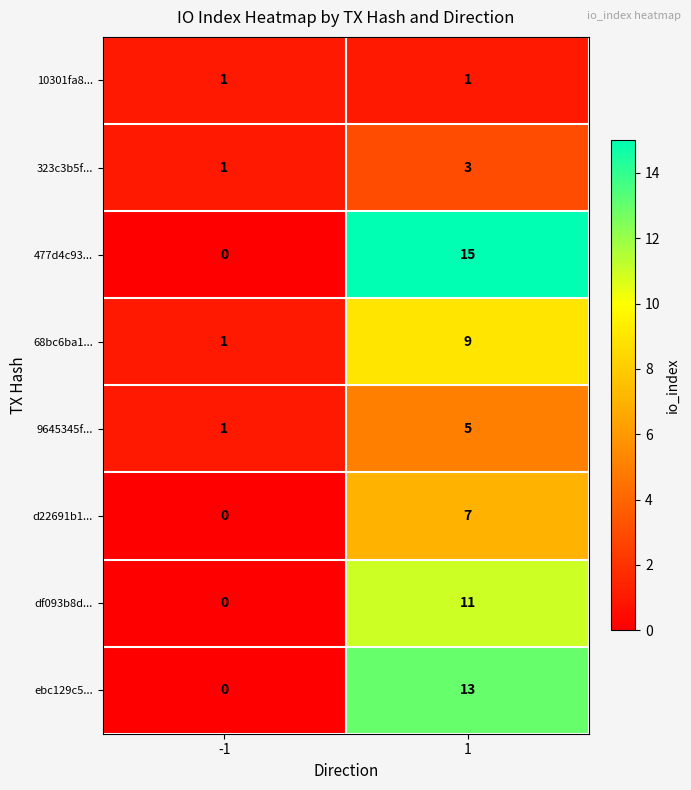

Which series has the largest range (max minus min)?

477d4c93...